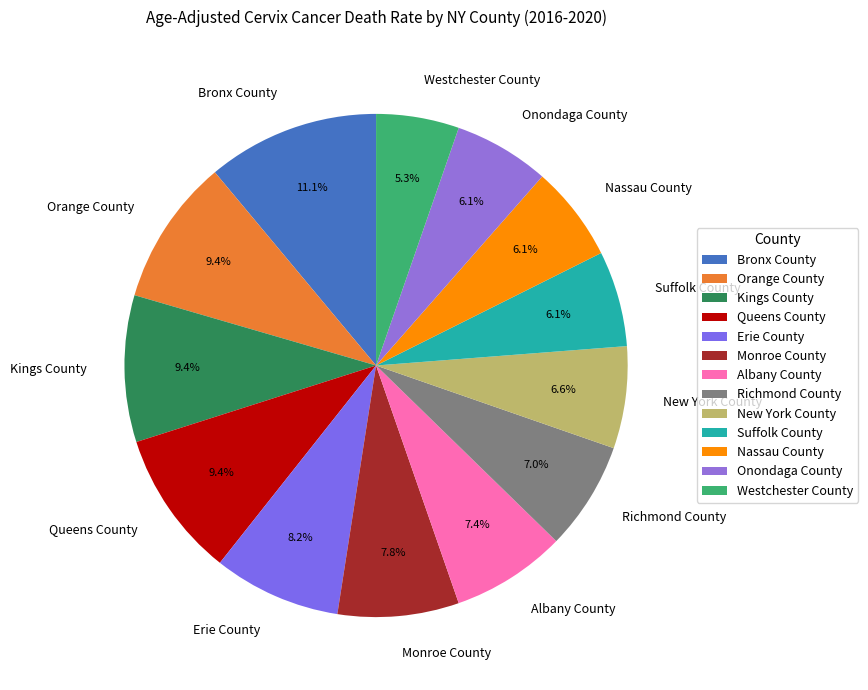

Which has a higher value, Erie County or Bronx County?

Bronx County